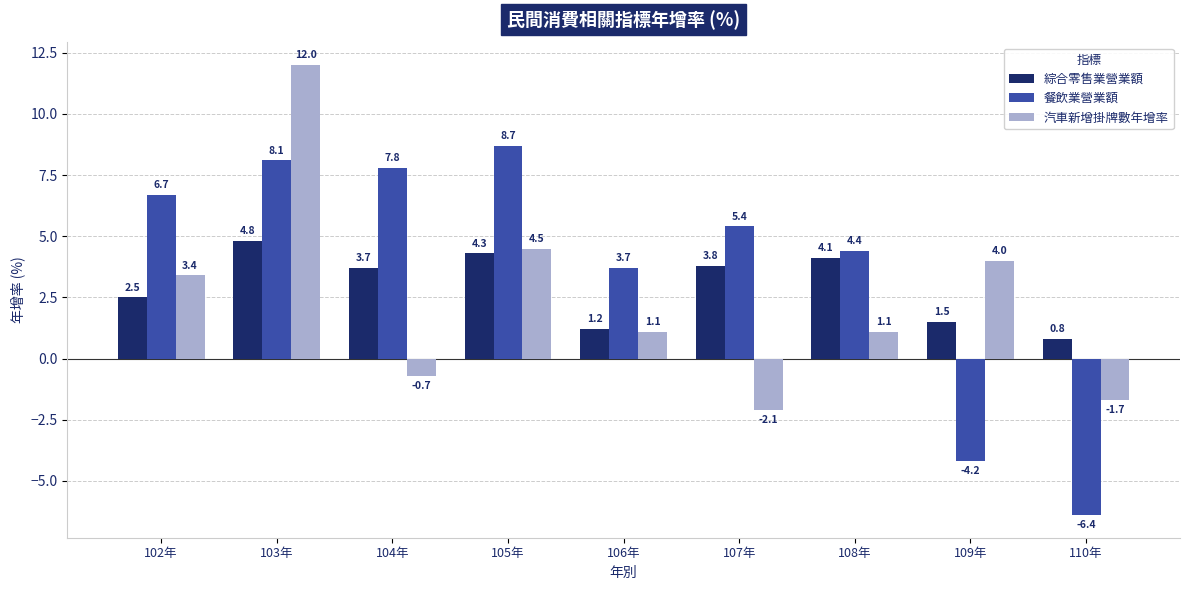

True or false: 餐飲業營業額 has a value of 8.7 at 105年.

True